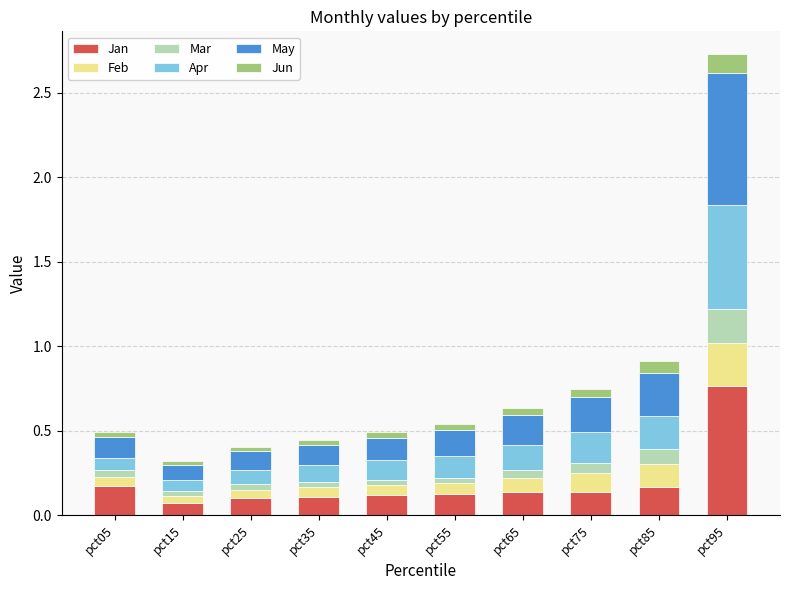

Which category has the highest value in the Jan series?

pct95